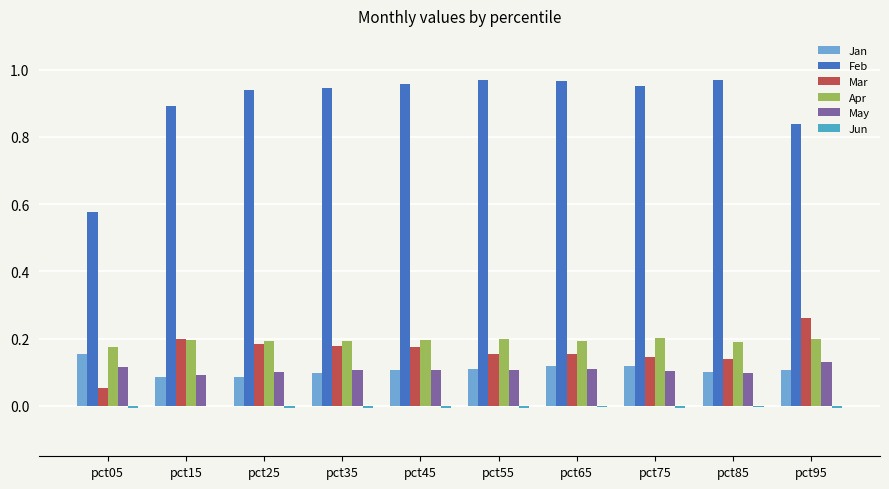

What is the sum of all May values?

1.1